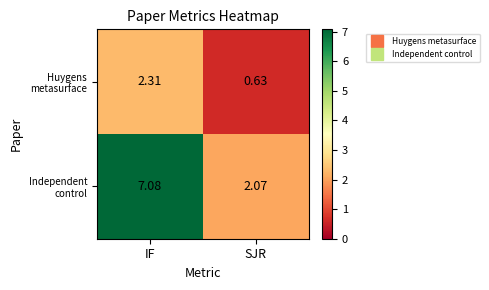

What is the greatest value displayed?

7.1